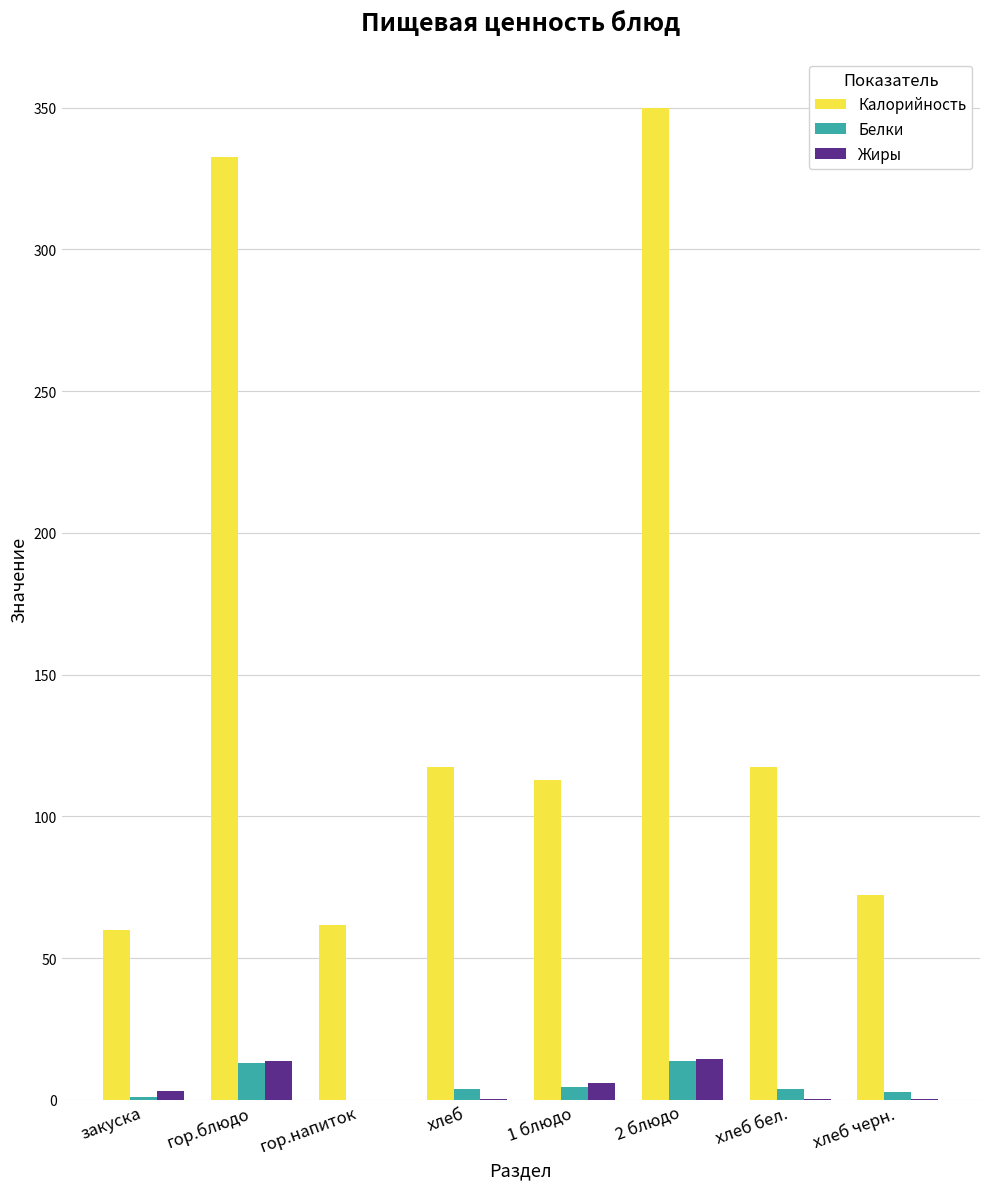

Which series has the largest range (max minus min)?

Калорийность